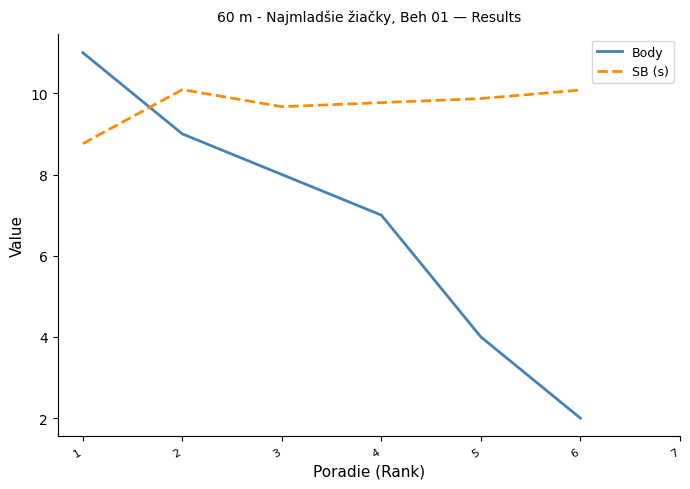

Rank the categories by Body value from lowest to highest.

6, 5, 4, 3, 2, 1